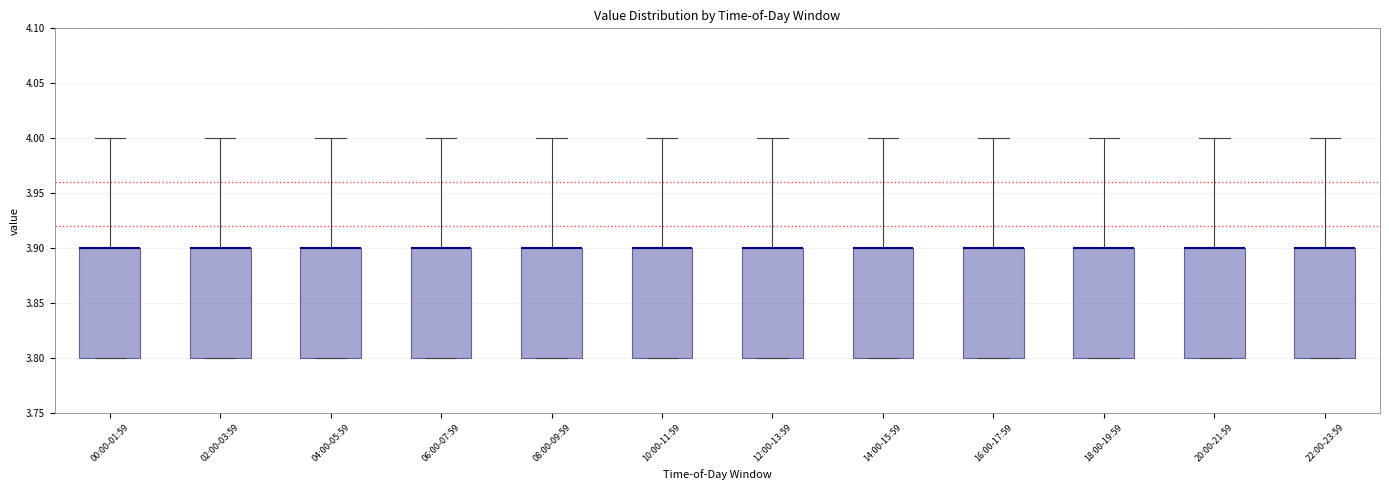

Reading left to right, transcribe this box plot: for each box, give where its median line is, the range the box spans, and where its two whiskers end, as read against the y-axis. The values are not printed on the chart, so give them approximately, as read against the axis.

00:00-01:59: median 3.9 (drawn on the box's upper edge), box 3.8 to 3.9, whiskers 3.8 to 4.0
02:00-03:59: median 3.9 (drawn on the box's upper edge), box 3.8 to 3.9, whiskers 3.8 to 4.0
04:00-05:59: median 3.9 (drawn on the box's upper edge), box 3.8 to 3.9, whiskers 3.8 to 4.0
06:00-07:59: median 3.9 (drawn on the box's upper edge), box 3.8 to 3.9, whiskers 3.8 to 4.0
08:00-09:59: median 3.9 (drawn on the box's upper edge), box 3.8 to 3.9, whiskers 3.8 to 4.0
10:00-11:59: median 3.9 (drawn on the box's upper edge), box 3.8 to 3.9, whiskers 3.8 to 4.0
12:00-13:59: median 3.9 (drawn on the box's upper edge), box 3.8 to 3.9, whiskers 3.8 to 4.0
14:00-15:59: median 3.9 (drawn on the box's upper edge), box 3.8 to 3.9, whiskers 3.8 to 4.0
16:00-17:59: median 3.9 (drawn on the box's upper edge), box 3.8 to 3.9, whiskers 3.8 to 4.0
18:00-19:59: median 3.9 (drawn on the box's upper edge), box 3.8 to 3.9, whiskers 3.8 to 4.0
20:00-21:59: median 3.9 (drawn on the box's upper edge), box 3.8 to 3.9, whiskers 3.8 to 4.0
22:00-23:59: median 3.9 (drawn on the box's upper edge), box 3.8 to 3.9, whiskers 3.8 to 4.0